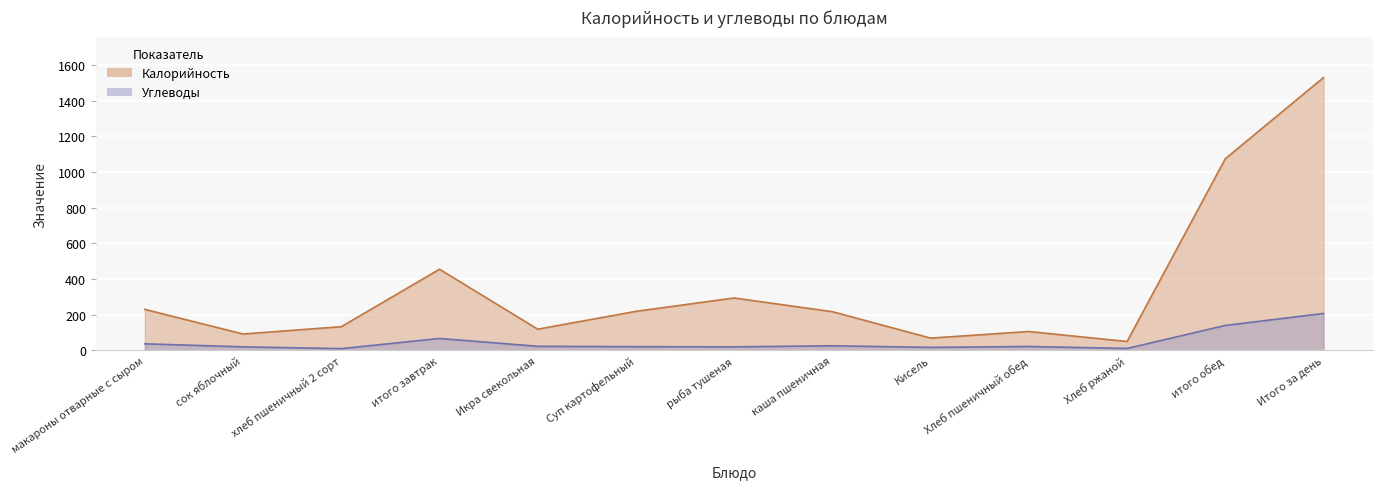

True or false: Углеводы and Калорийность intersect in this chart.

False